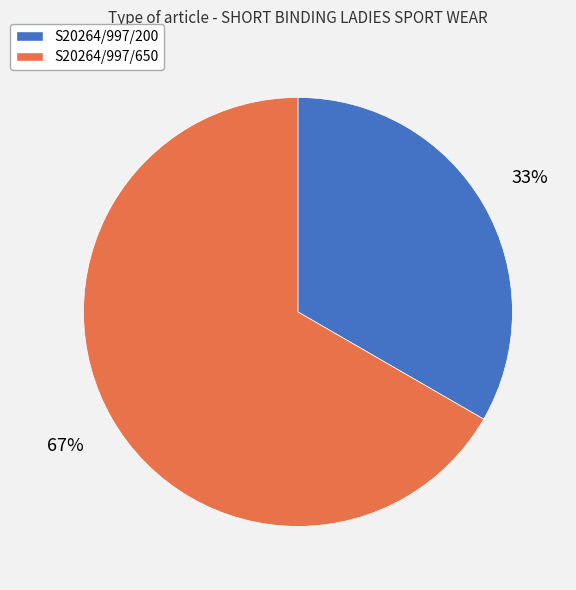

How many slices are in this pie chart?

2